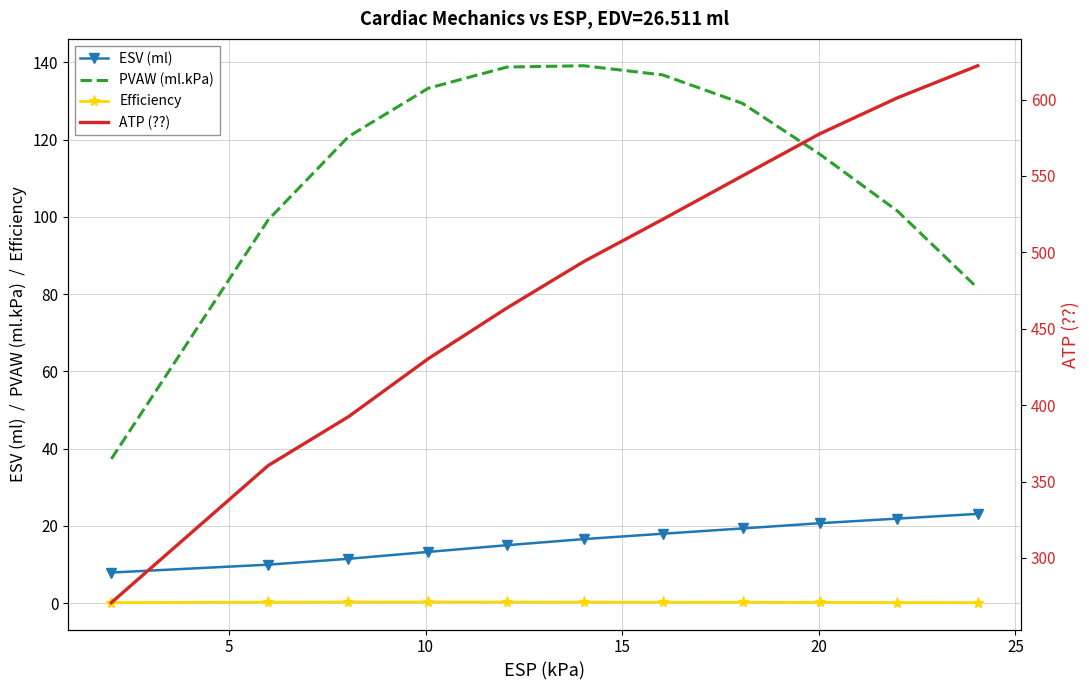

True or false: Efficiency and ESV (ml) cross at least once.

False